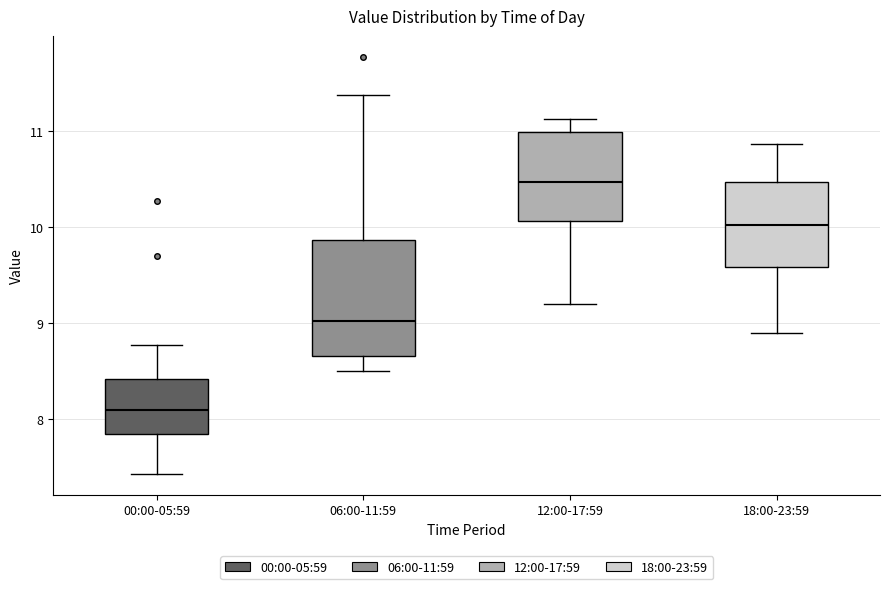

Where is the lower edge of the box for 06:00-11:59 on the y-axis? The values are not printed on the chart, so give them approximately, as read against the axis.

8.7